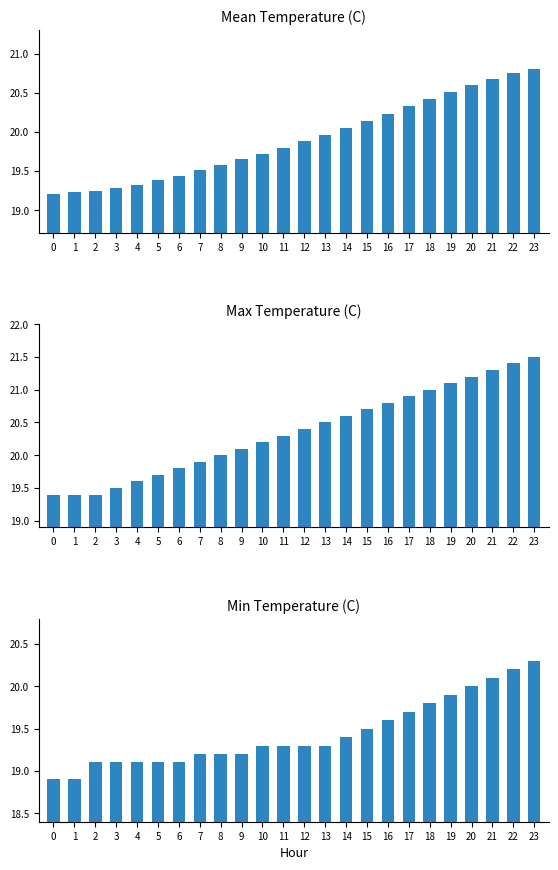

At how many categories does at least one series exceed 19?

24